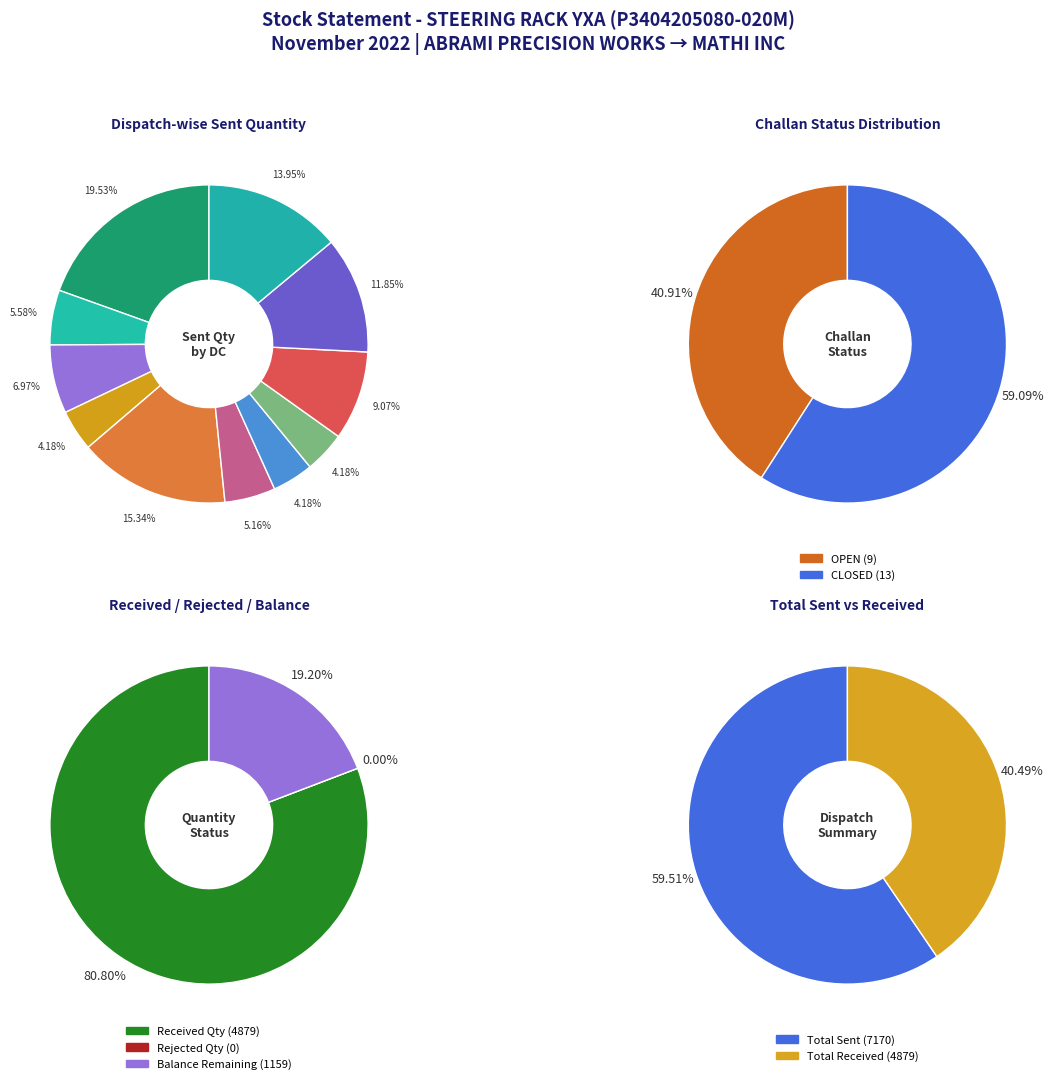

To the nearest percent, what is the difference between the 12 and 5 slice percentages?

4%